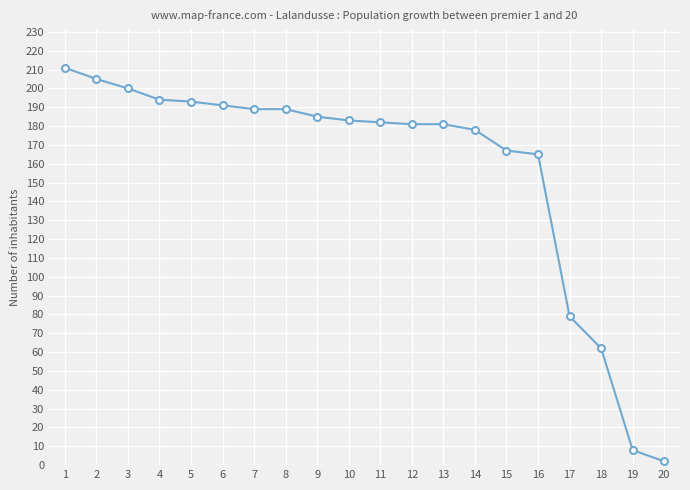

At which label does the data first exceed 183?

1